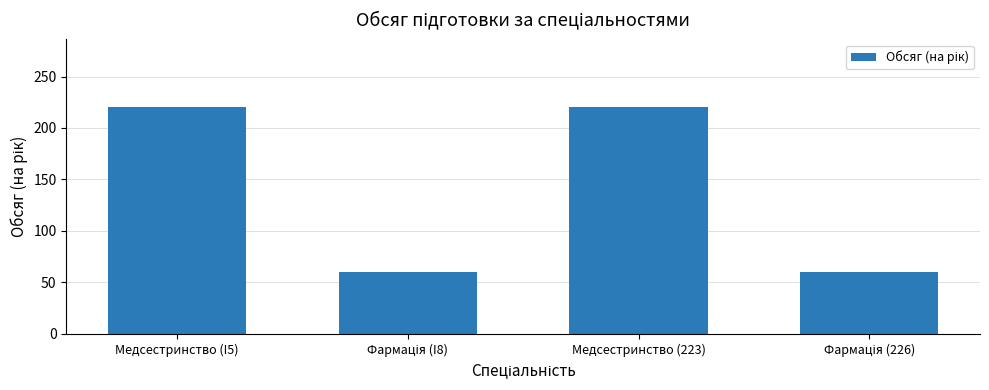

What is the smallest value displayed?

60